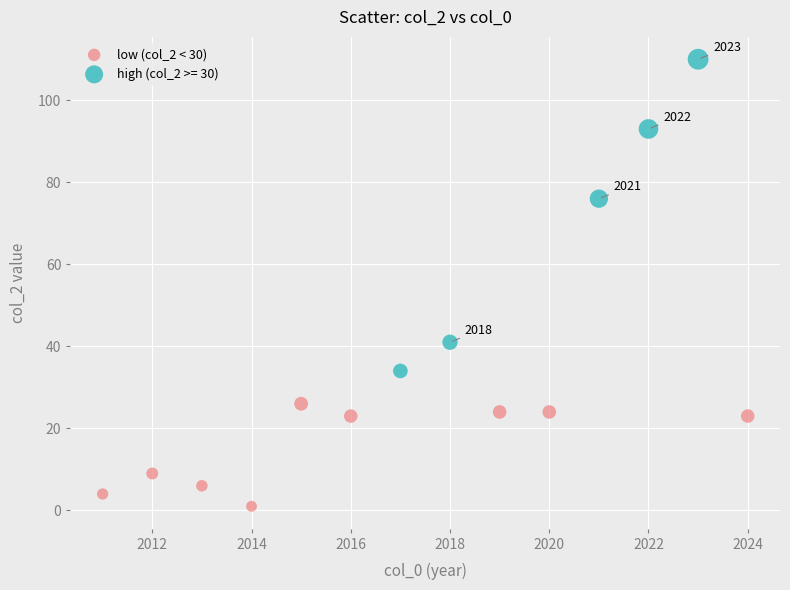

Which series contains the lowest Y value?

low (col_2 < 30)